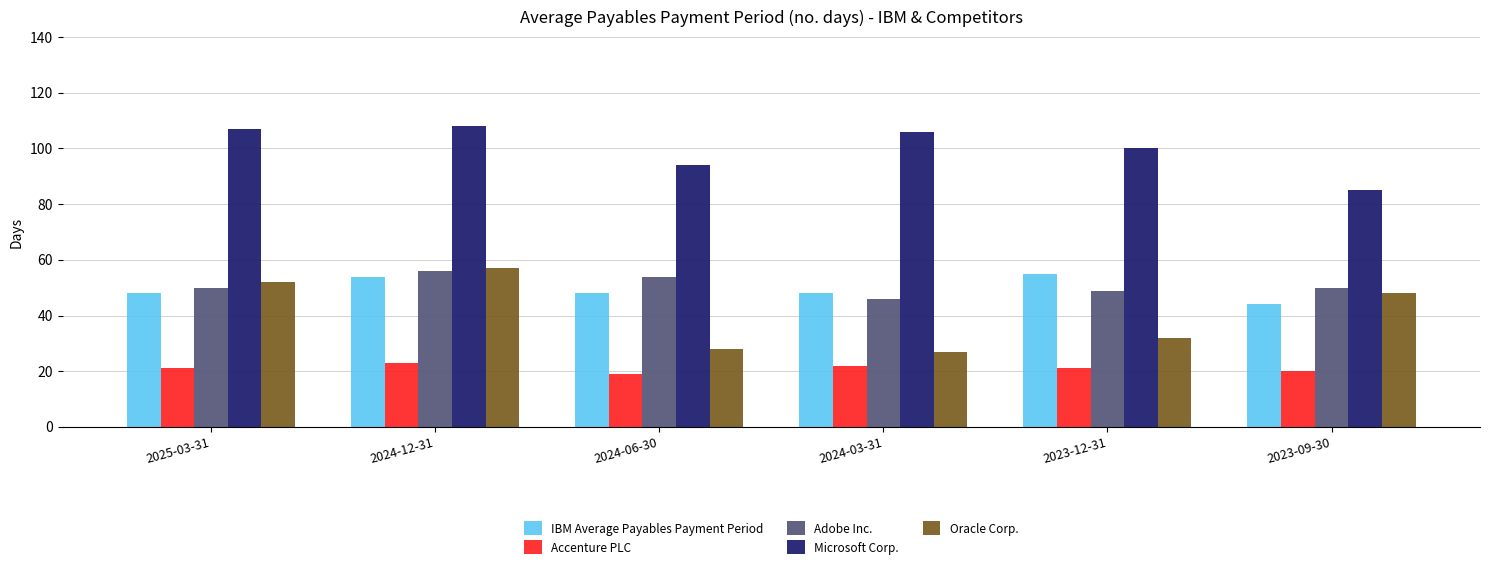

Is the value of Microsoft Corp. at 2024-12-31 greater than the value of IBM Average Payables Payment Period at 2024-12-31?

Yes